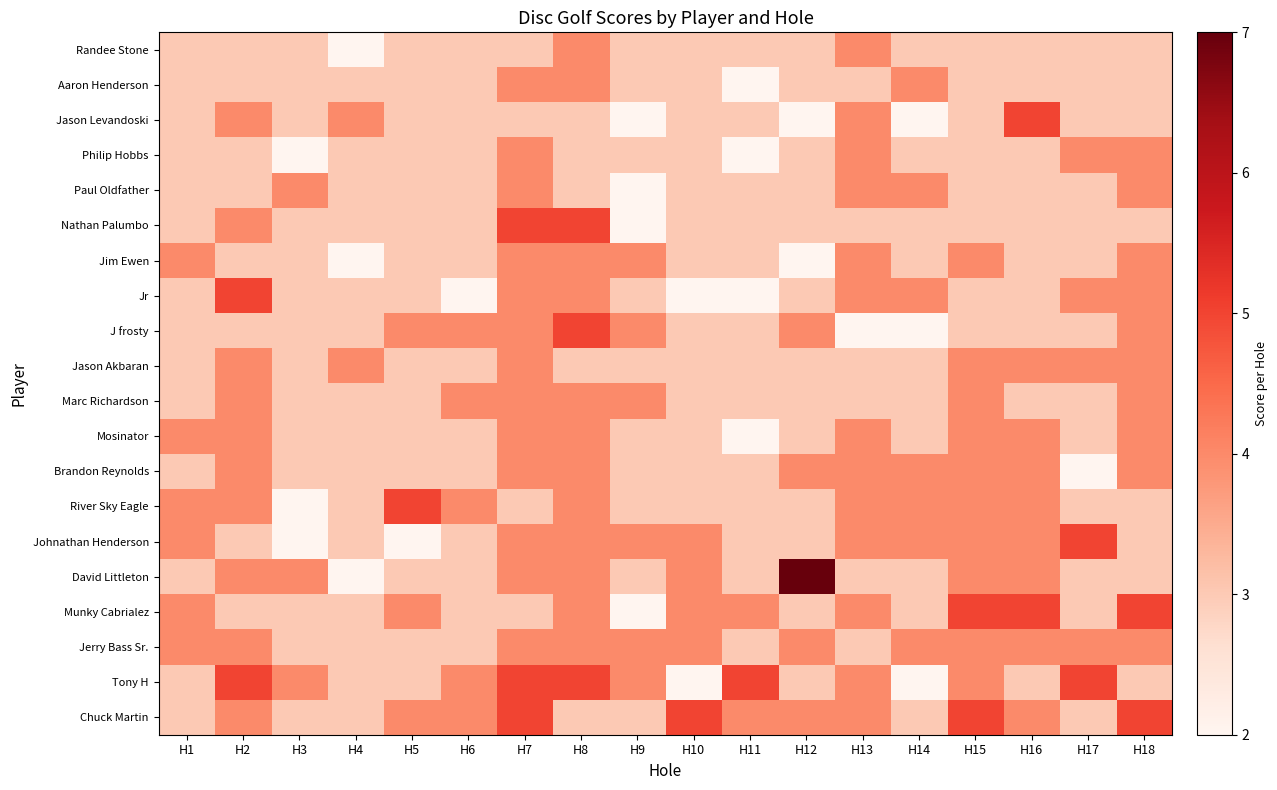

Rank the series at H15 from lowest to highest value.

Randee Stone, Aaron Henderson, Jason Levandoski, Philip Hobbs, Paul Oldfather, Nathan Palumbo, Jr, J frosty, Jim Ewen, Jason Akbaran, Marc Richardson, Mosinator, Brandon Reynolds, River Sky Eagle, Johnathan Henderson, David Littleton, Jerry Bass Sr., Tony H, Munky Cabrialez, Chuck Martin